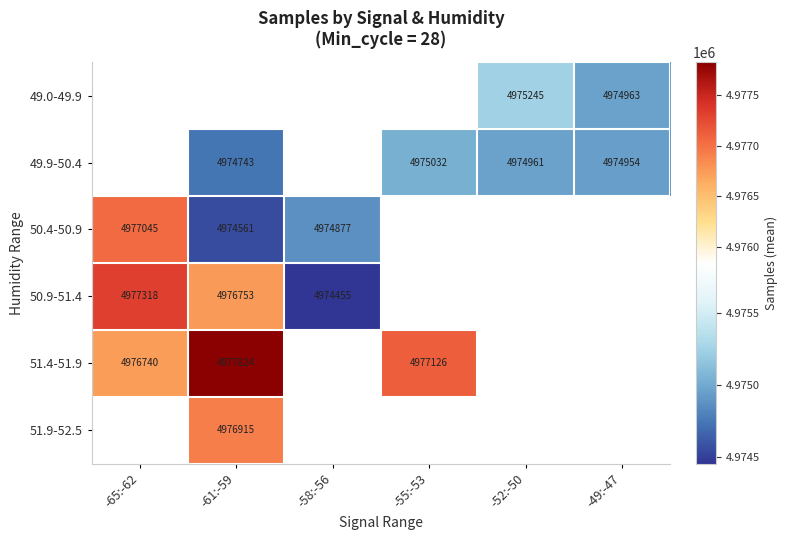

How many values in 51.4-51.9 are above zero?

3